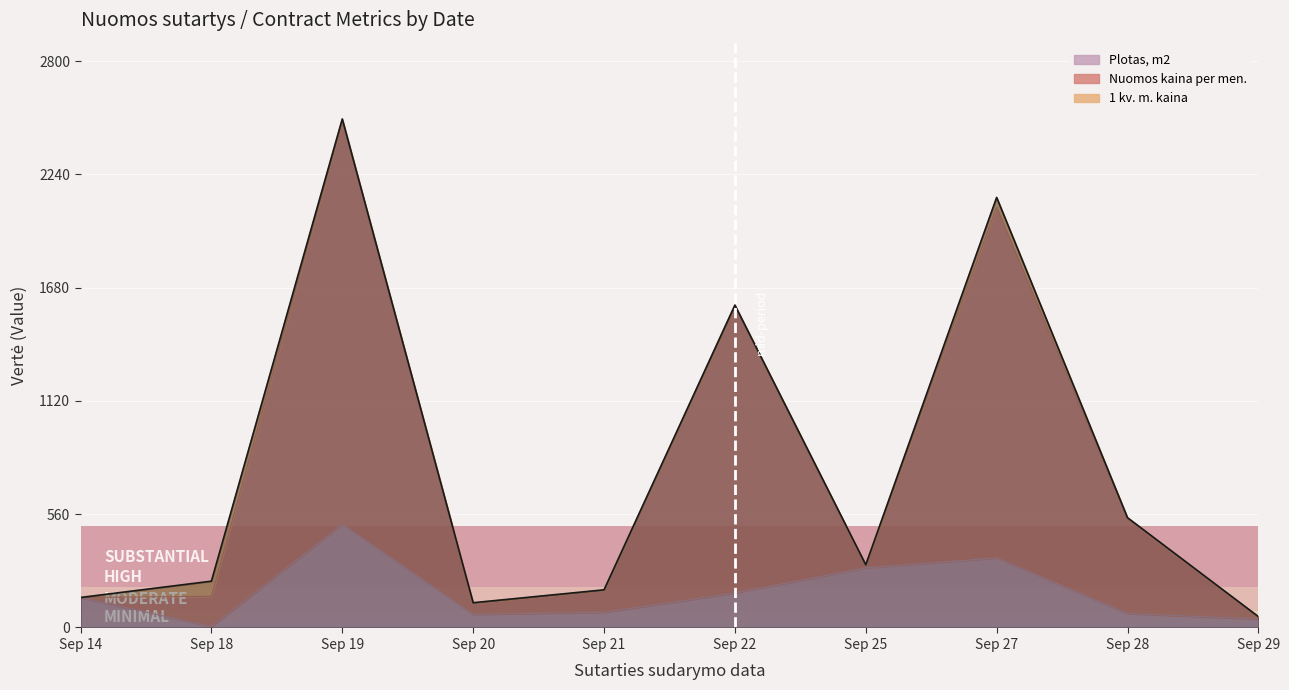

The value of Plotas, m2 at Sep 25 is 465.3. True or false?

False